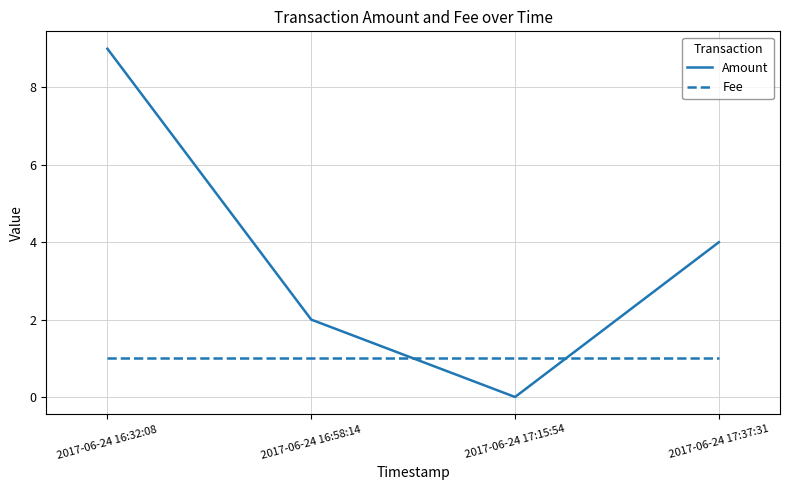

At how many categories does at least one series exceed 3?

2